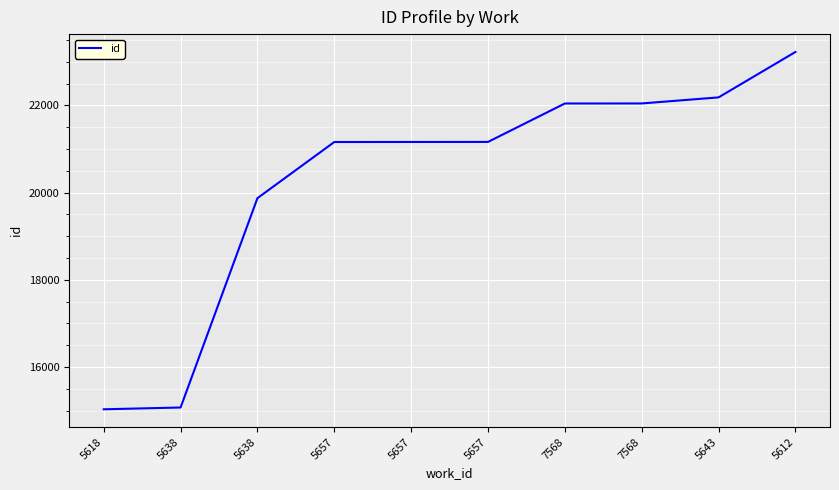

List the labels in order of value, largest first.

5612, 5643, 7568, 7568, 5657, 5657, 5657, 5638, 5638, 5618